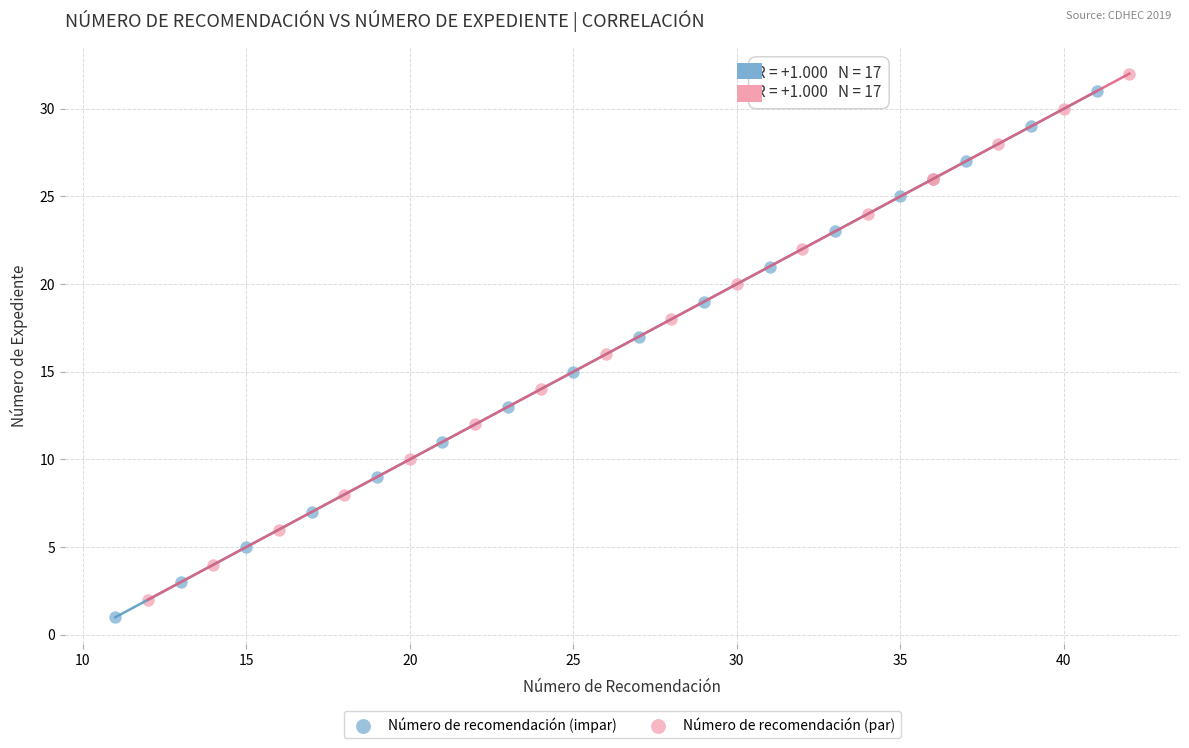

Which series contains the lowest Y value?

Número de recomendación (impar)